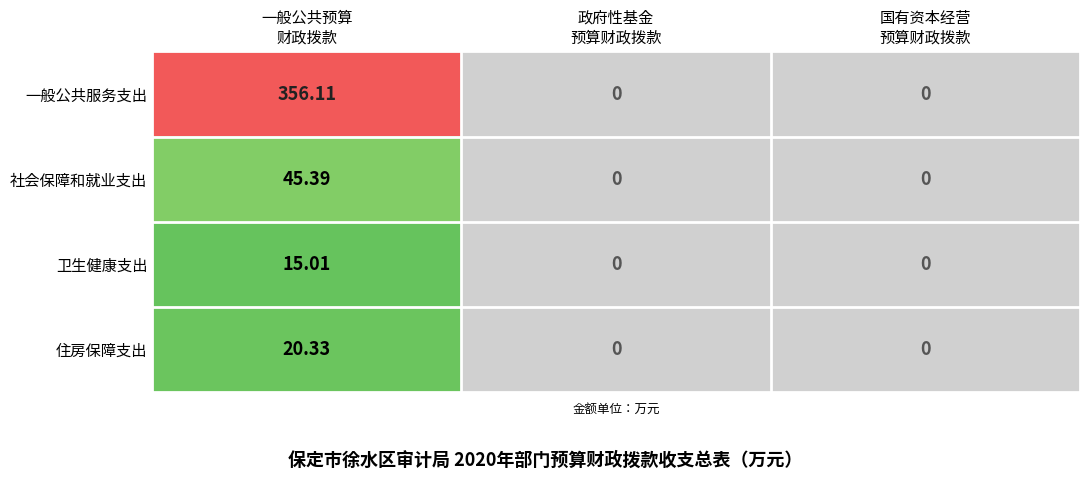

At which category does the chart reach its peak across all series?

一般公共预算
财政拨款